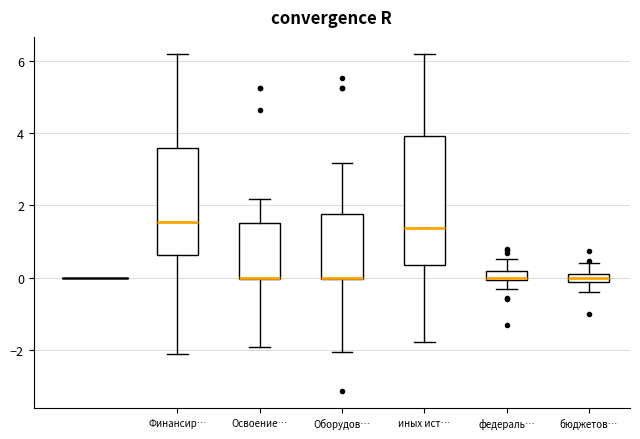

Where does the lower whisker of the box for Финансир… end on the y-axis? The values are not printed on the chart, so give them approximately, as read against the axis.

-2.2